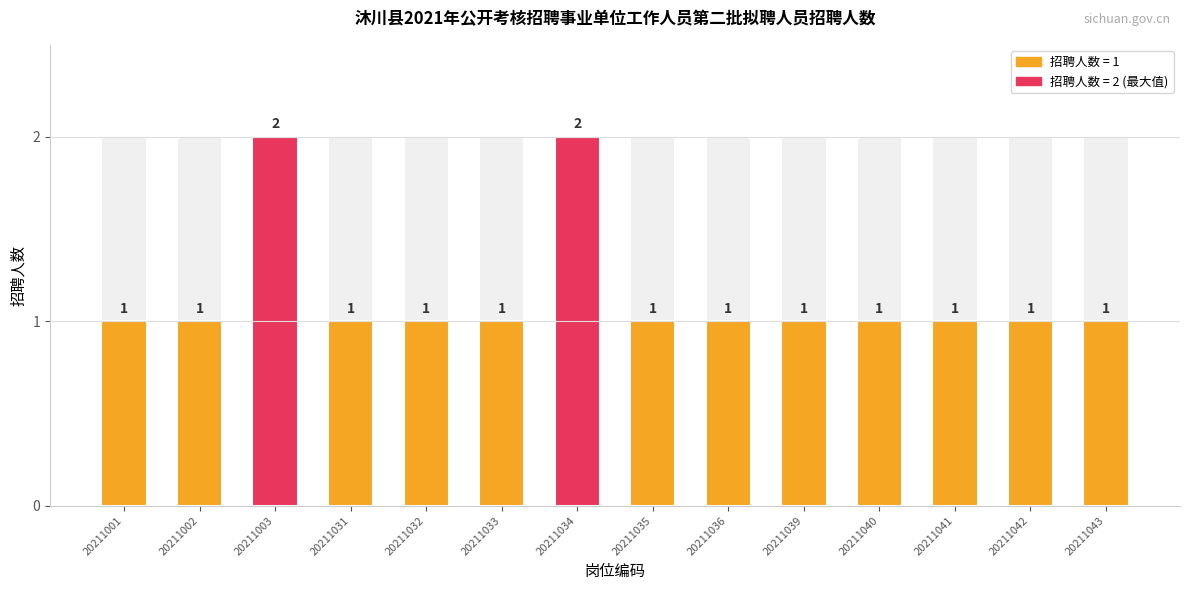

Rank the categories by value from highest to lowest.

20211003, 20211034, 20211001, 20211002, 20211031, 20211032, 20211033, 20211035, 20211036, 20211039, 20211040, 20211041, 20211042, 20211043